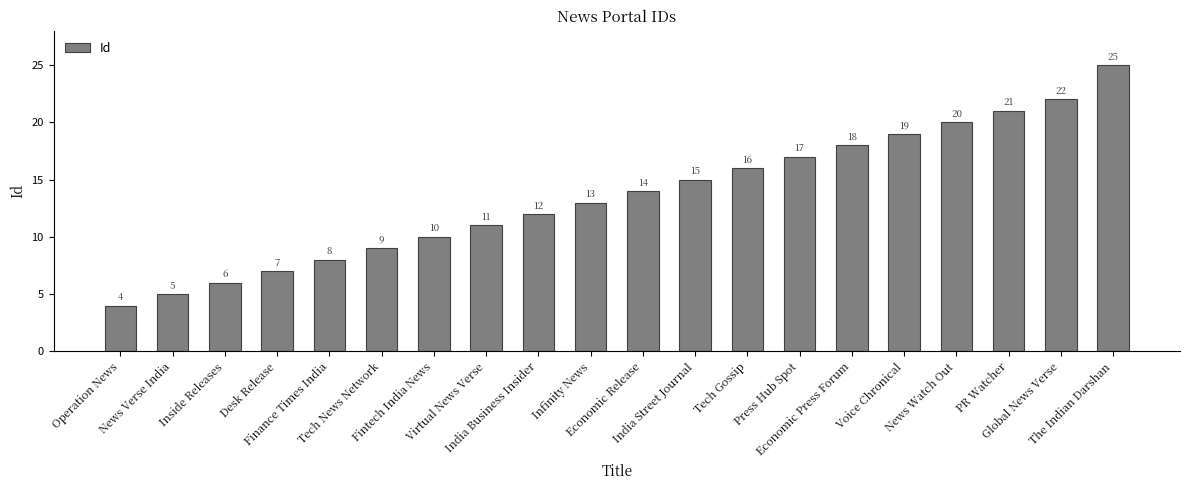

What is the greatest value displayed?

25